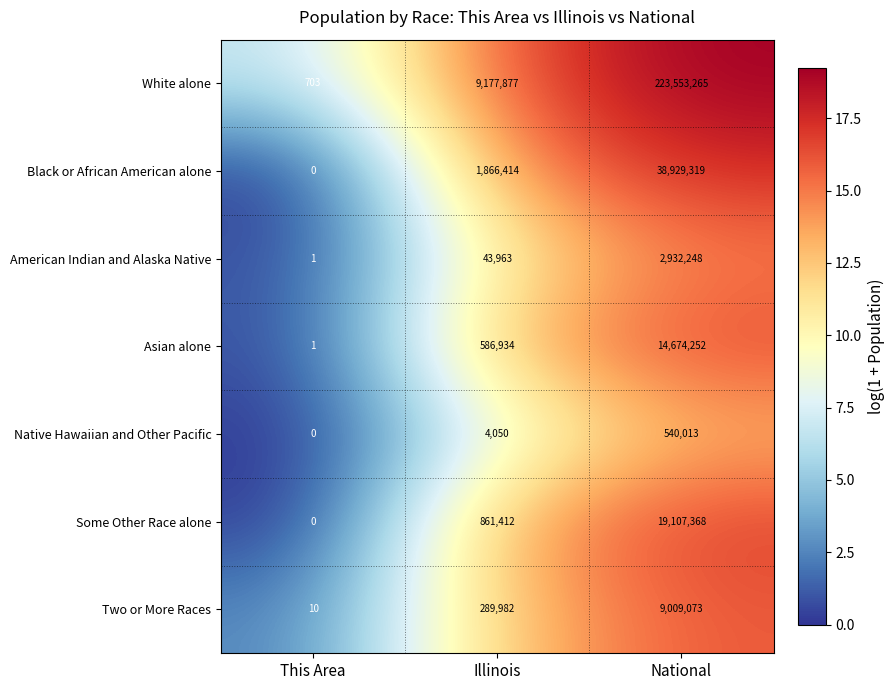

At how many categories does at least one series exceed 16?

3